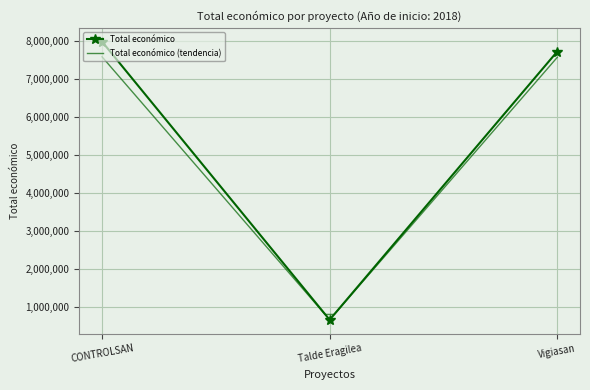

The chart shows a value of 10609230 at CONTROLSAN. True or false?

False